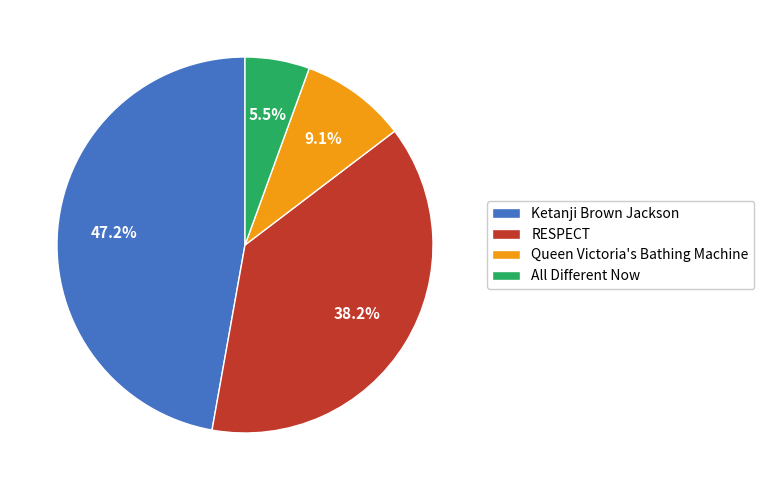

Rank the categories by value from highest to lowest.

Ketanji Brown Jackson, RESPECT, Queen Victoria's Bathing Machine, All Different Now